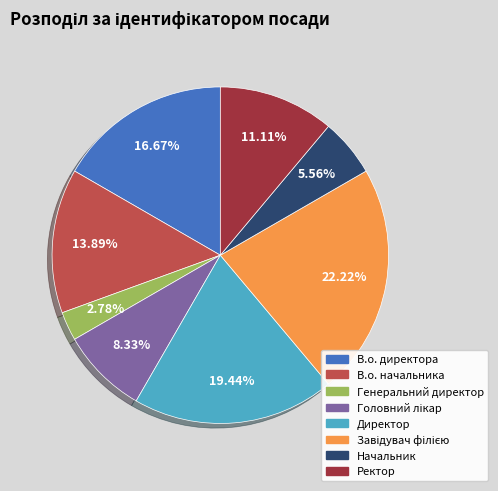

Is there a majority slice in this chart?

No